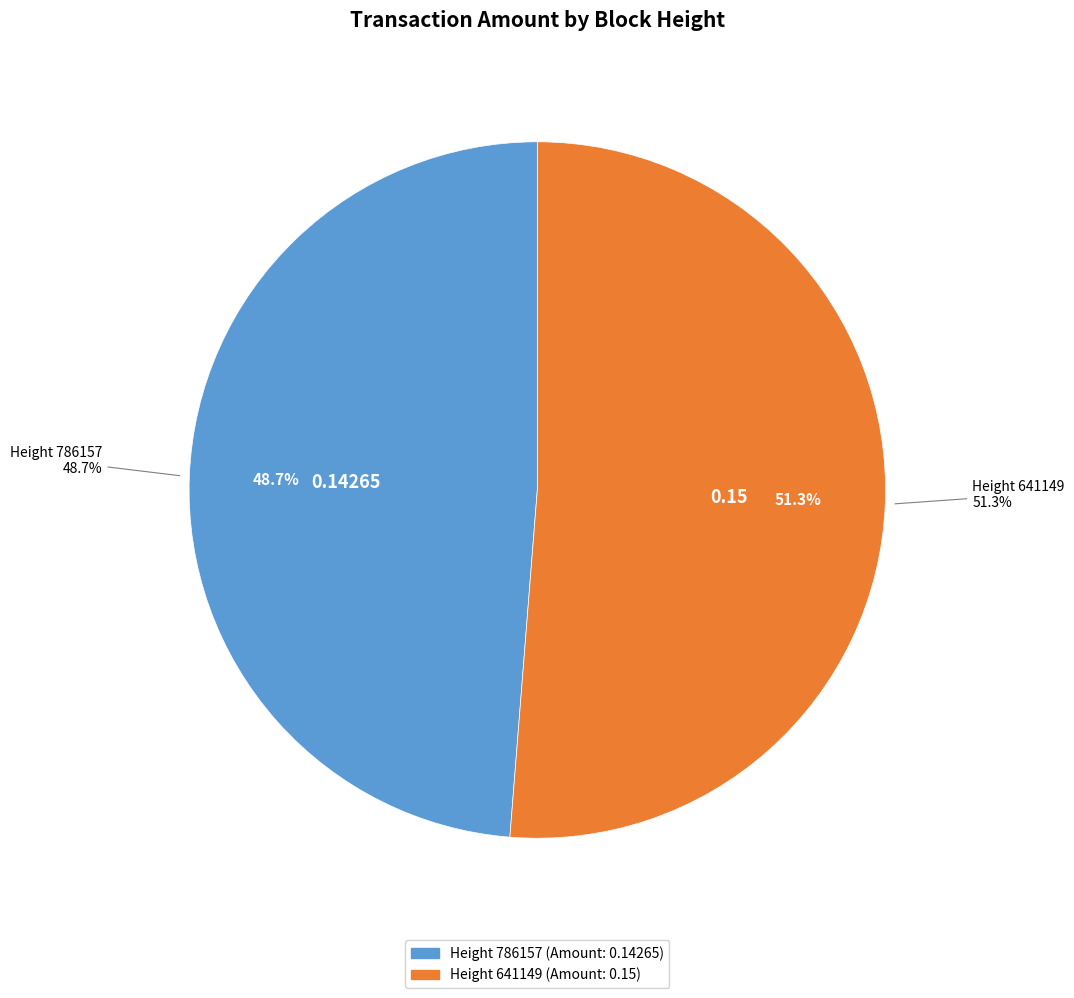

Which slice is the smallest?

786157